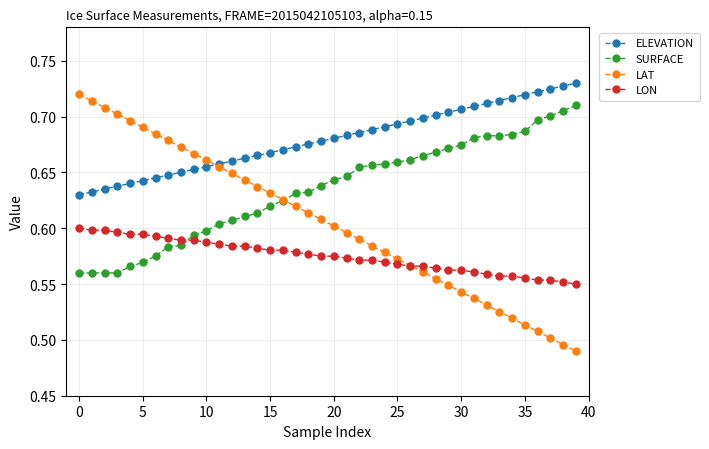

At how many categories does at least one series exceed 0?

40